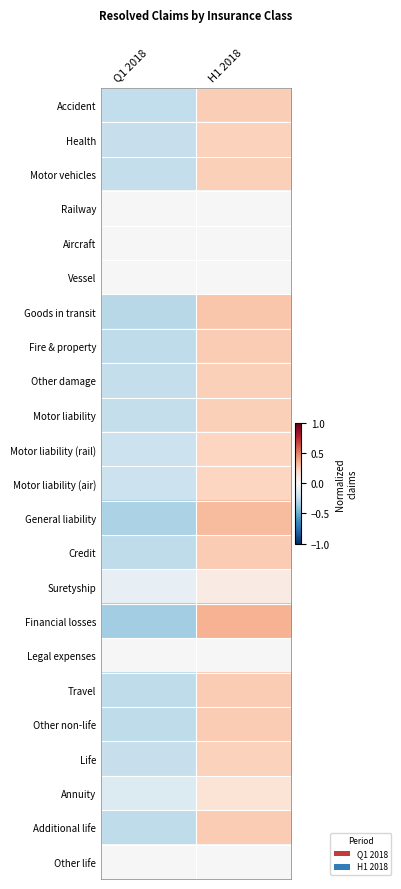

What is the total value across all series at H1 2018?

4.3